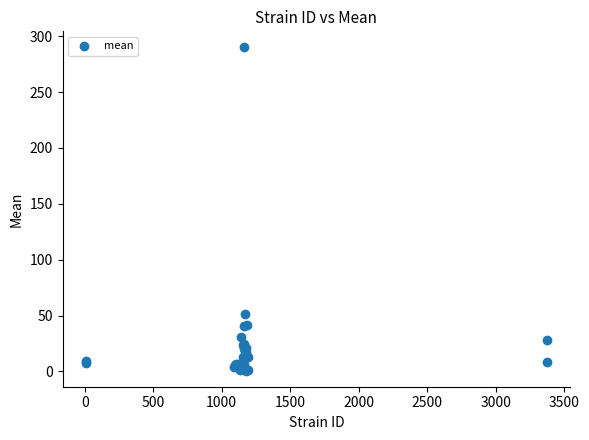

What Y value in the scatter plot is closest to 145?

51.3